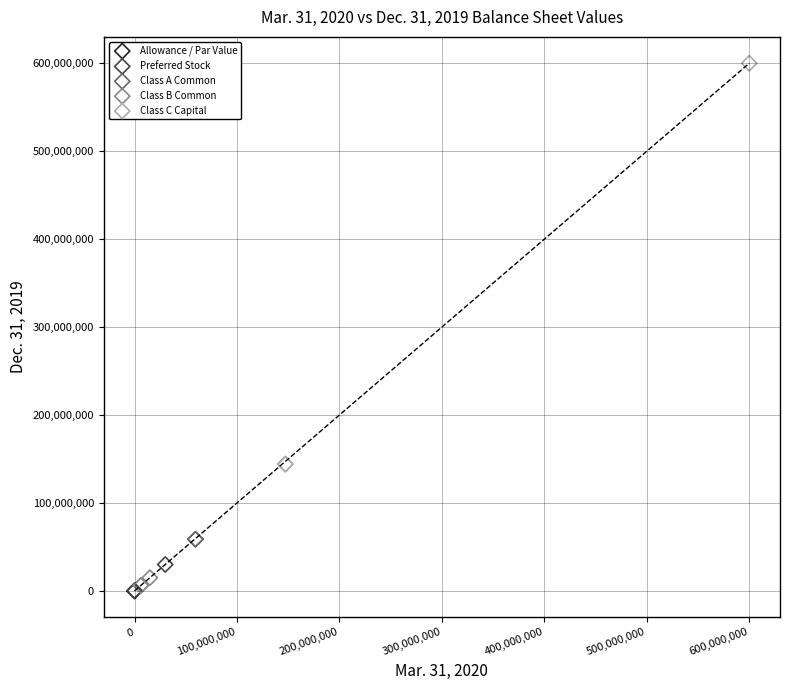

What are all the series names shown in the legend?

Allowance / Par Value, Preferred Stock, Class A Common, Class B Common, Class C Capital